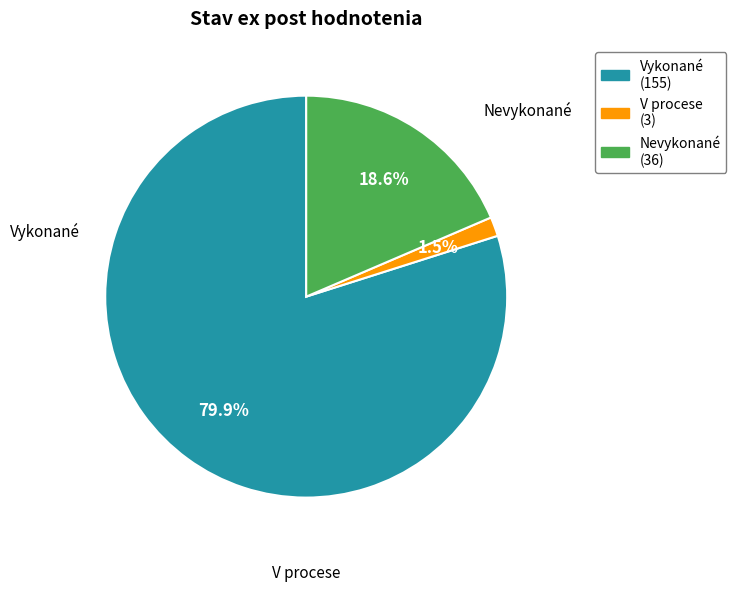

Which slice is the smallest?

V procese